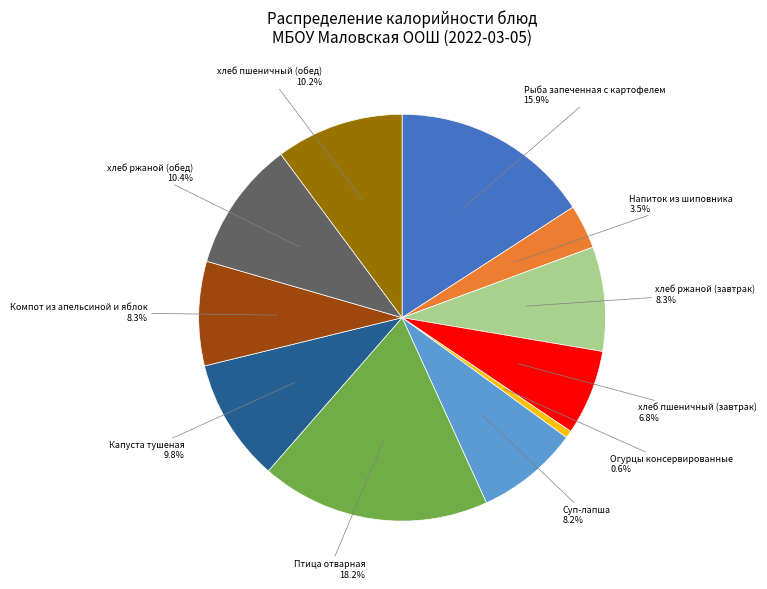

Is there any slice that represents more than half of the pie?

No